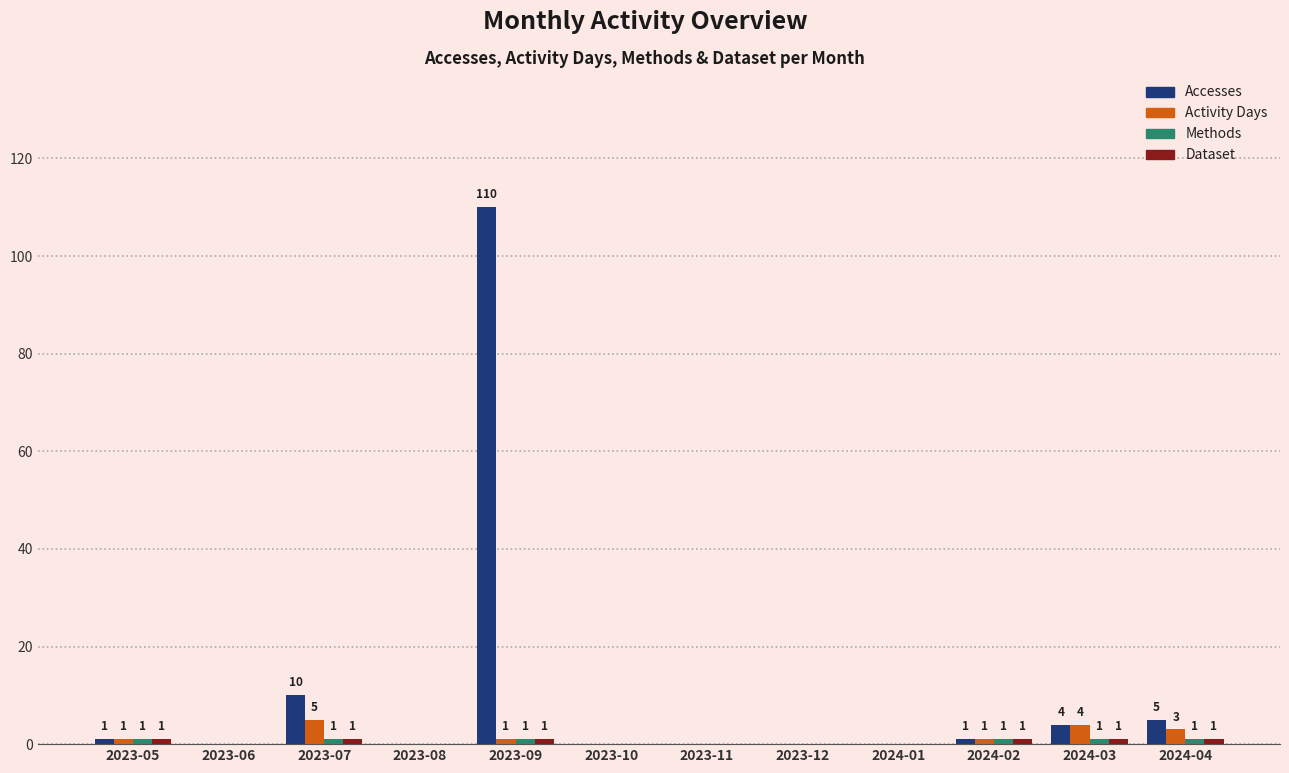

How many distinct data groups are displayed?

4